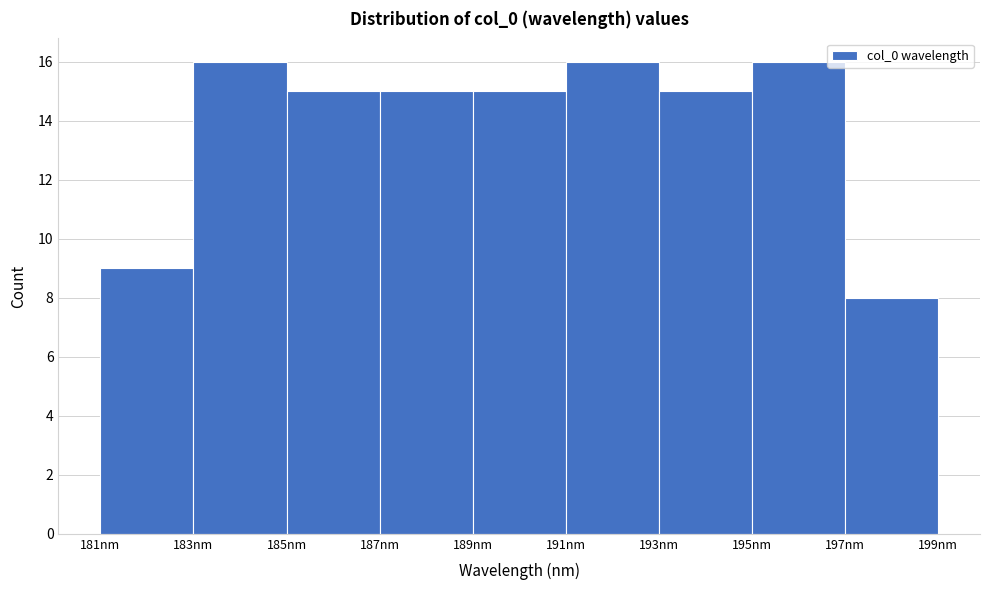

Reading left to right, list every bar in this chart as the range it spans on the x-axis followed by its height. The values are not printed on the chart, so give them approximately, as read against the axis.

181 to 183: 9
183 to 185: 16
185 to 187: 15
187 to 189: 15
189 to 191: 15
191 to 193: 16
193 to 195: 15
195 to 197: 16
197 to 199: 8